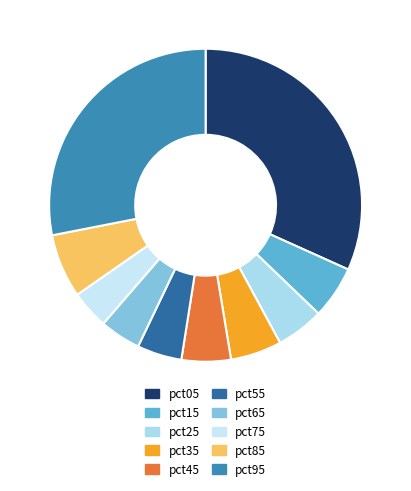

Count the number of slices in the pie.

10